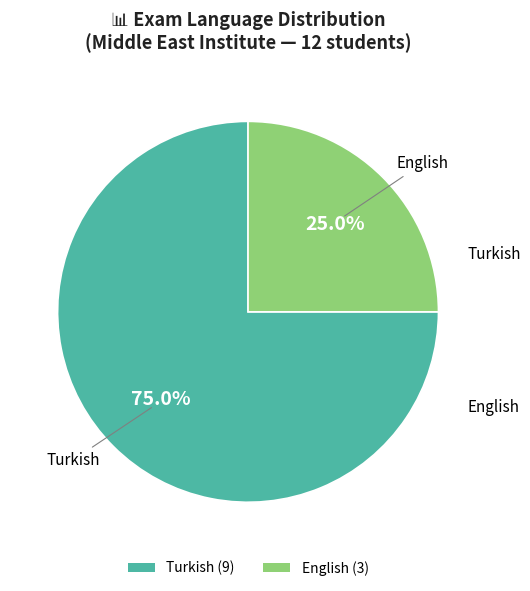

To the nearest percent, what is the combined percentage of English and Turkish?

100%